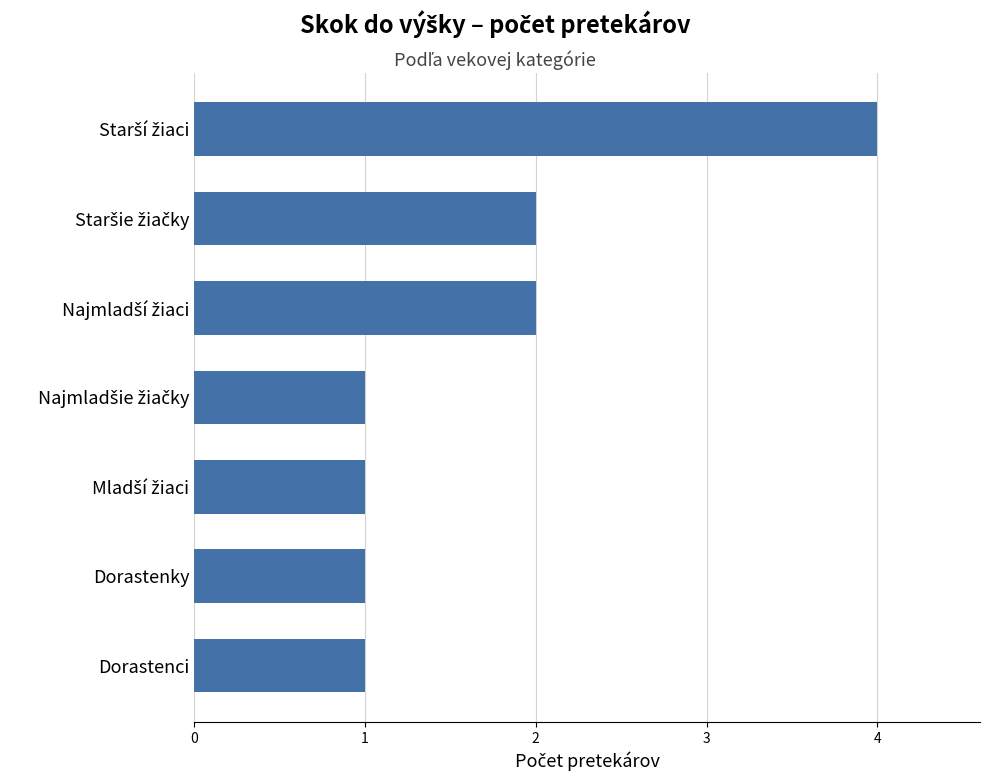

What is the greatest value displayed?

4